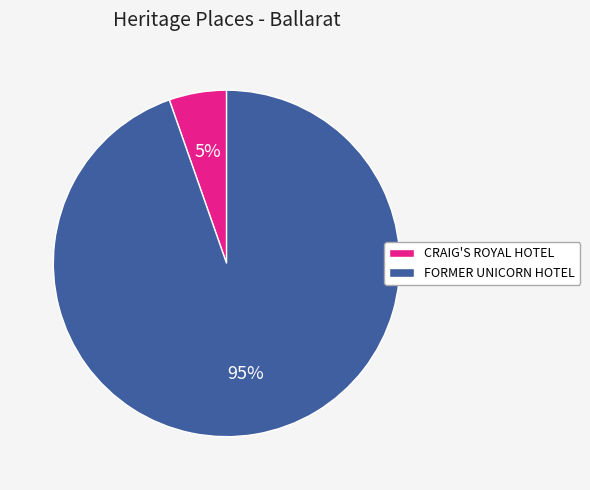

To the nearest percent, what is the average slice percentage?

50%